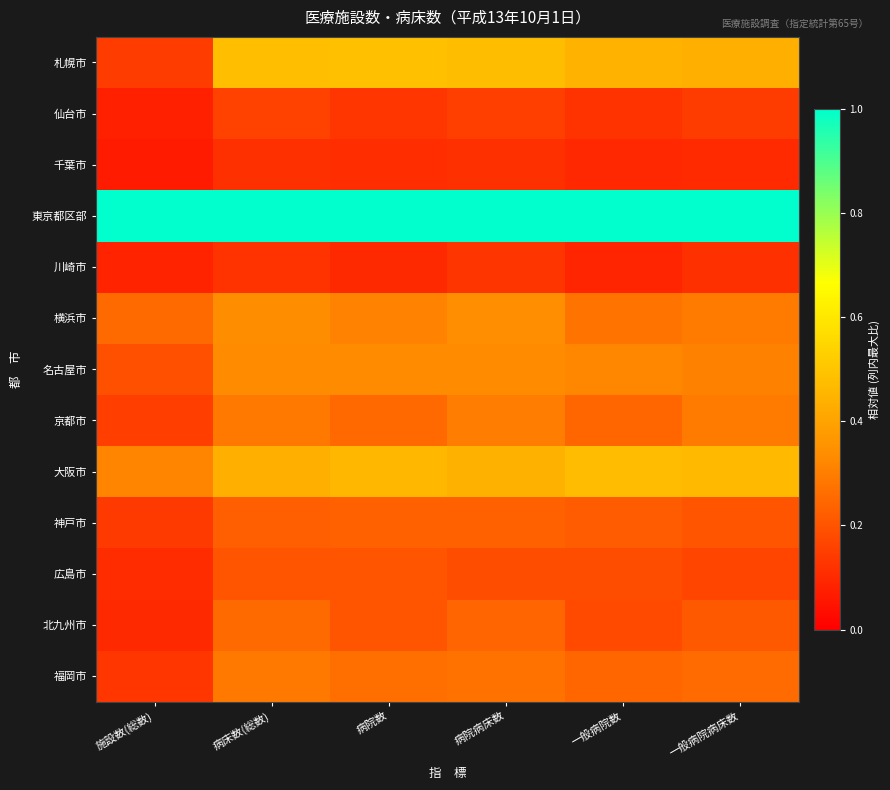

Which series changed the most between 一般病院数 and 一般病院病床数?

京都市